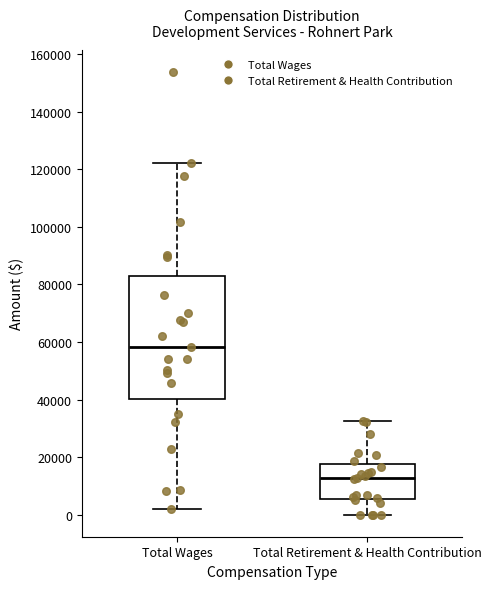

Which box is the tallest, from its lower edge to its upper edge?

Total Wages